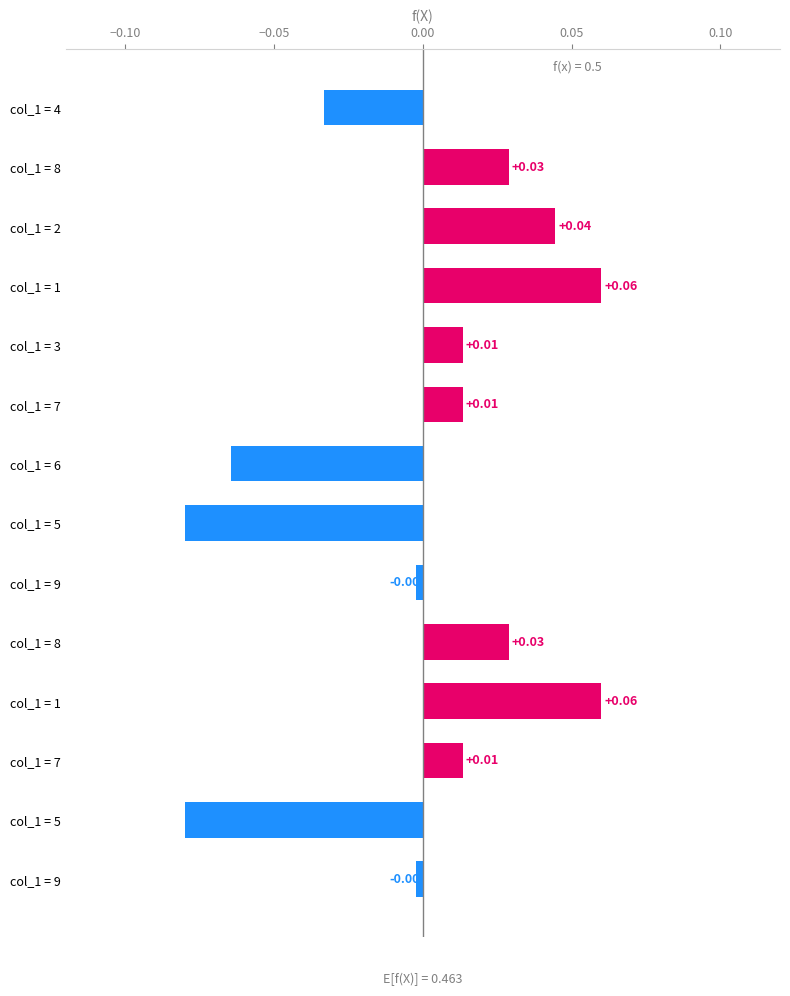

Count the number of values greater than 0.

8